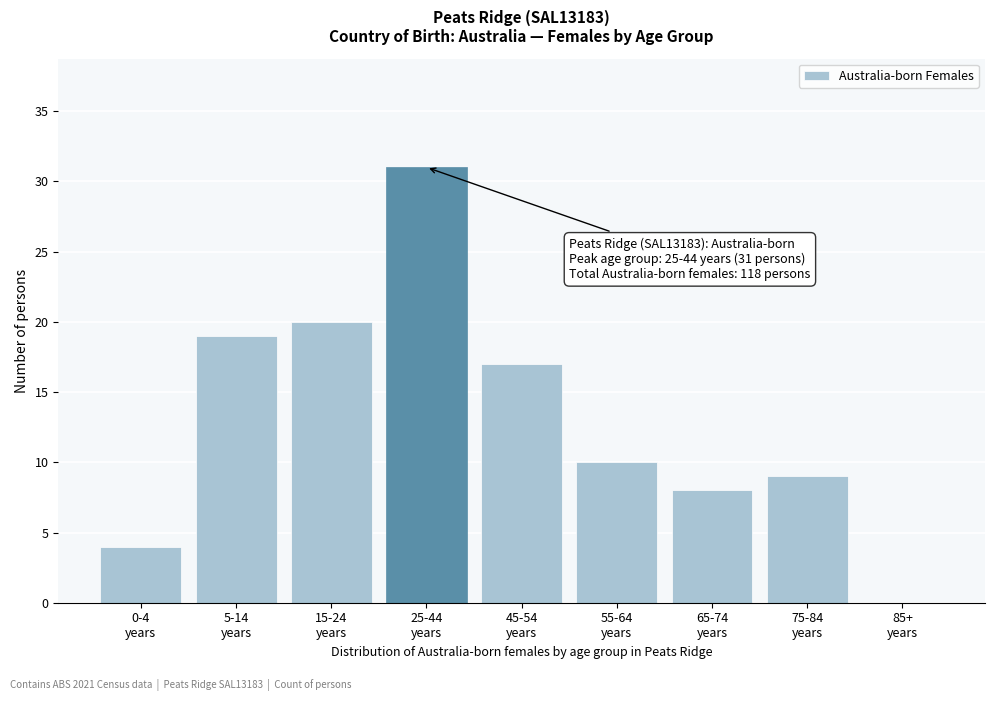

What is the sum of all values?

118